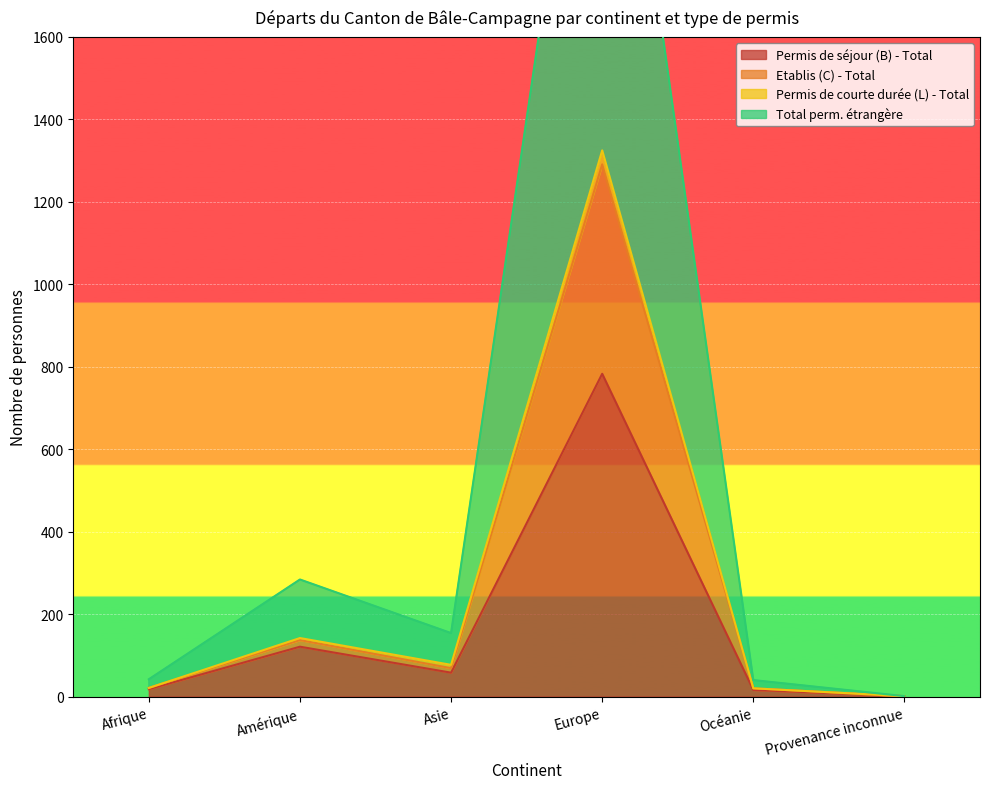

What is the maximum value for Permis de séjour (B) - Total?

783